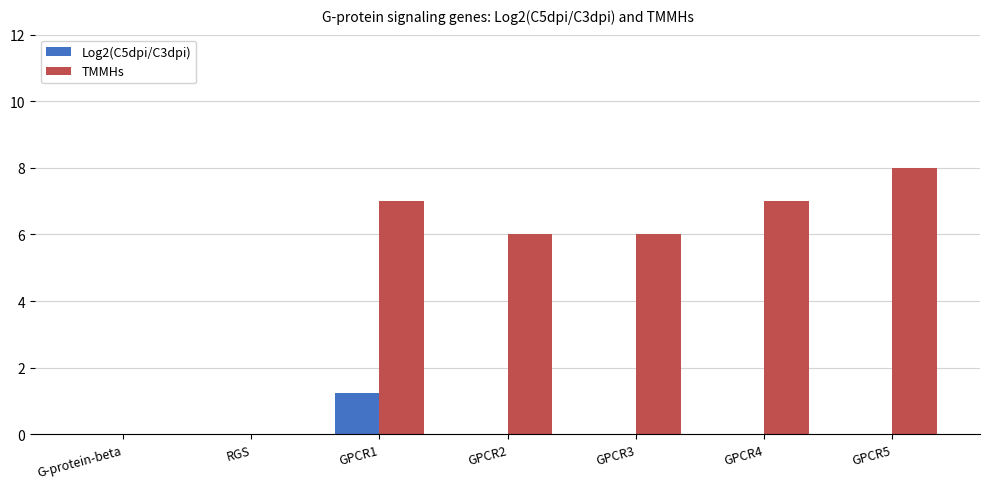

What is the greatest value displayed?

8.0